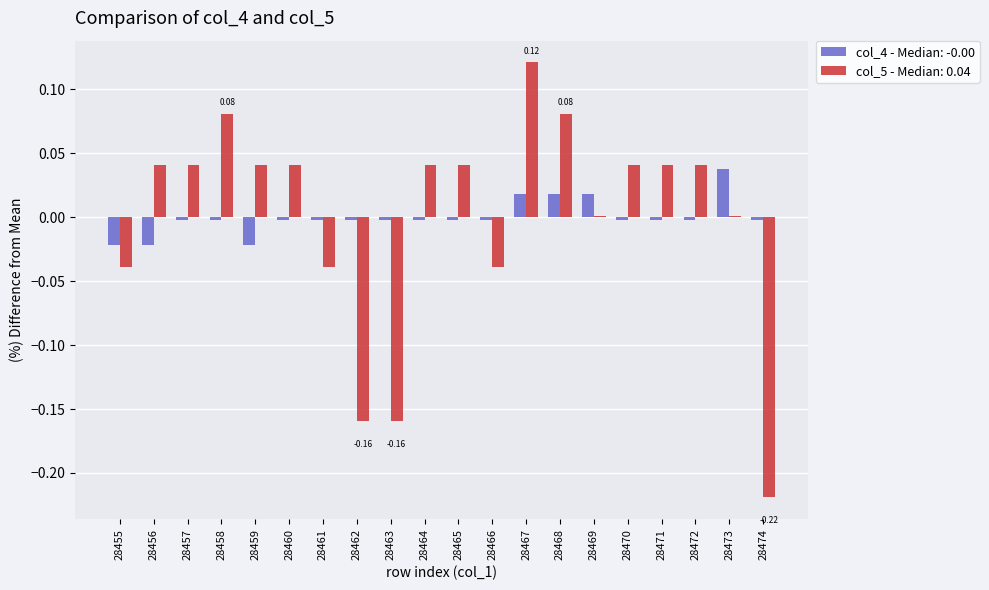

What are all the series names shown in the legend?

col_4 - Median: -0.00, col_5 - Median: 0.04